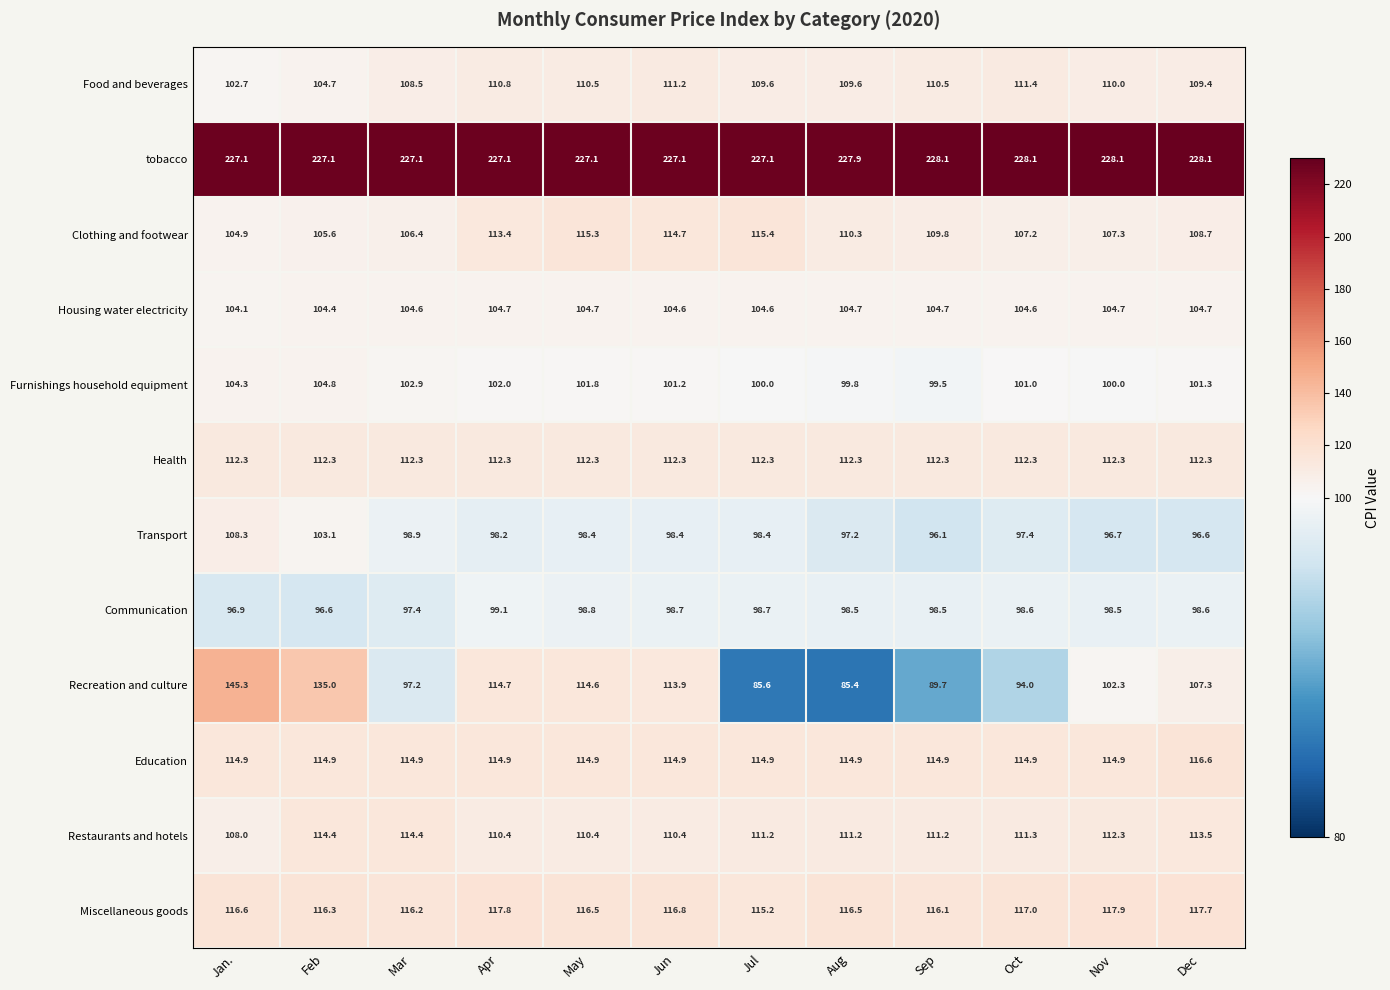

What is the greatest value displayed?

228.1